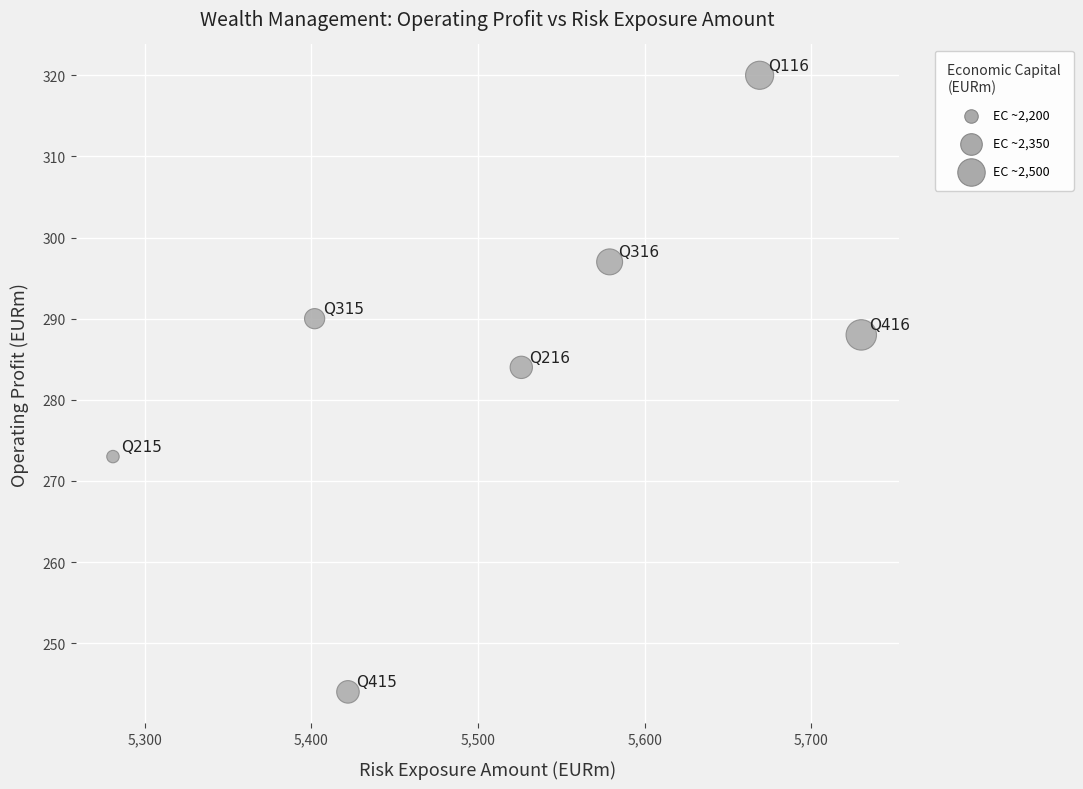

What Y value in the scatter plot is closest to 282?

284